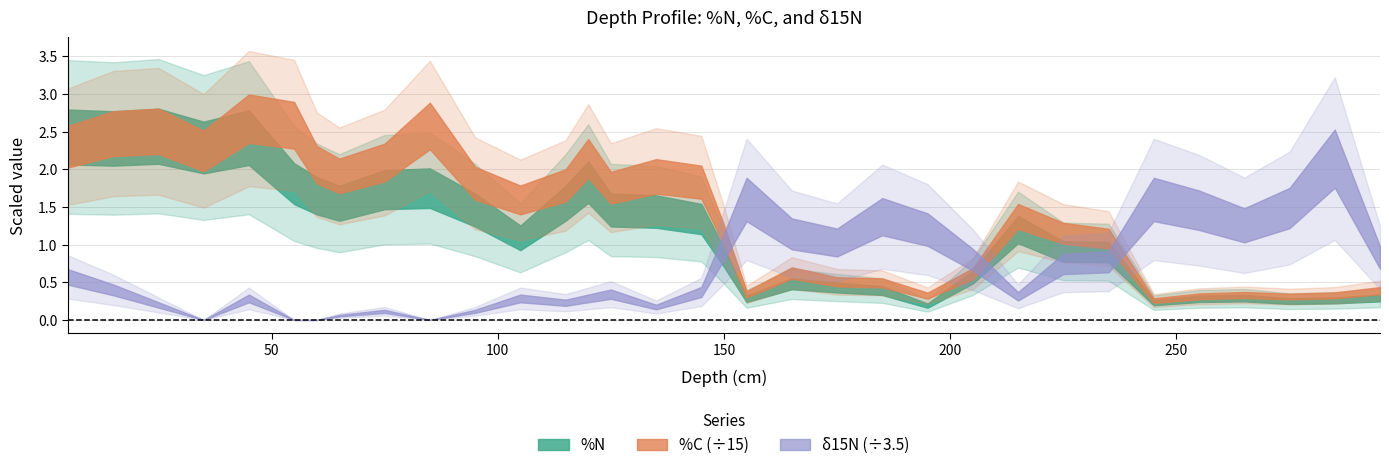

What are all the series names shown in the legend?

%N, %C, δ15N